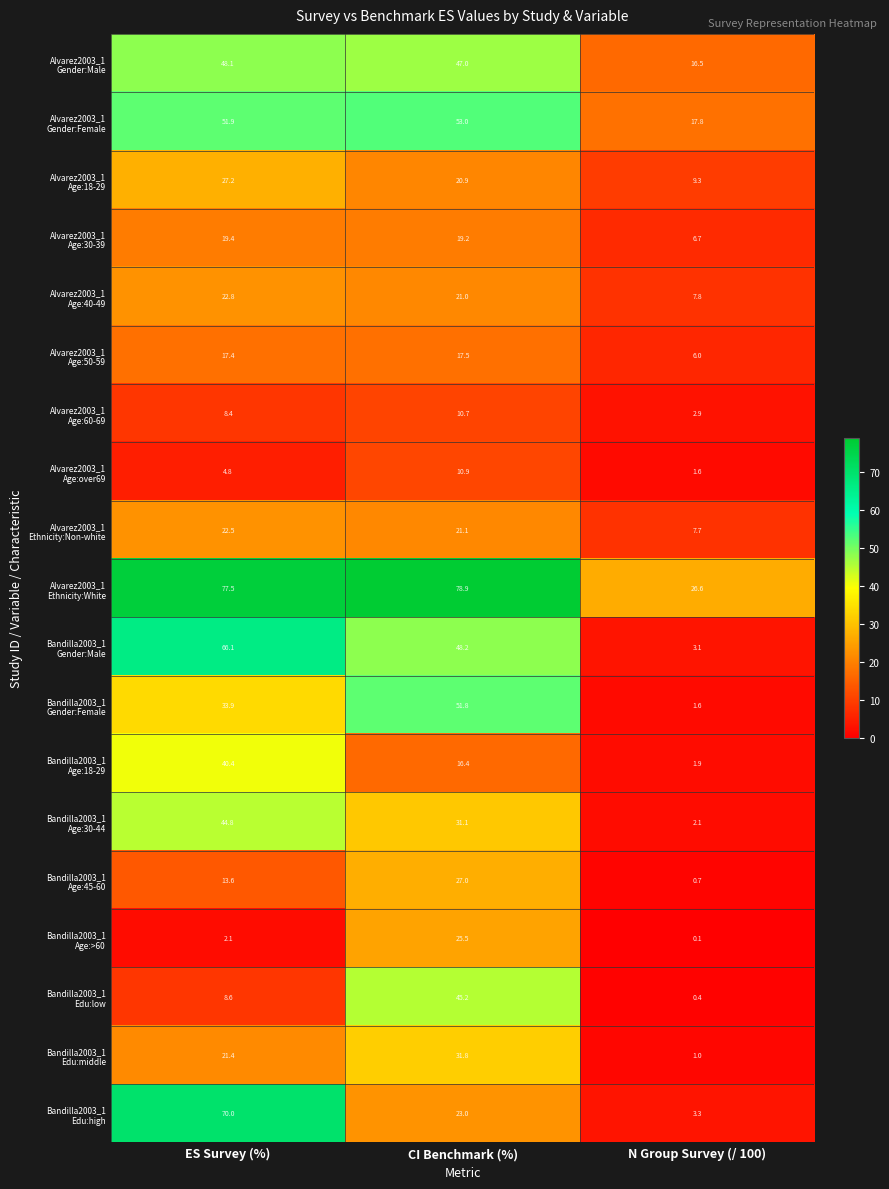

What is the difference between the highest and lowest values at CI Benchmark (%)?

68.2